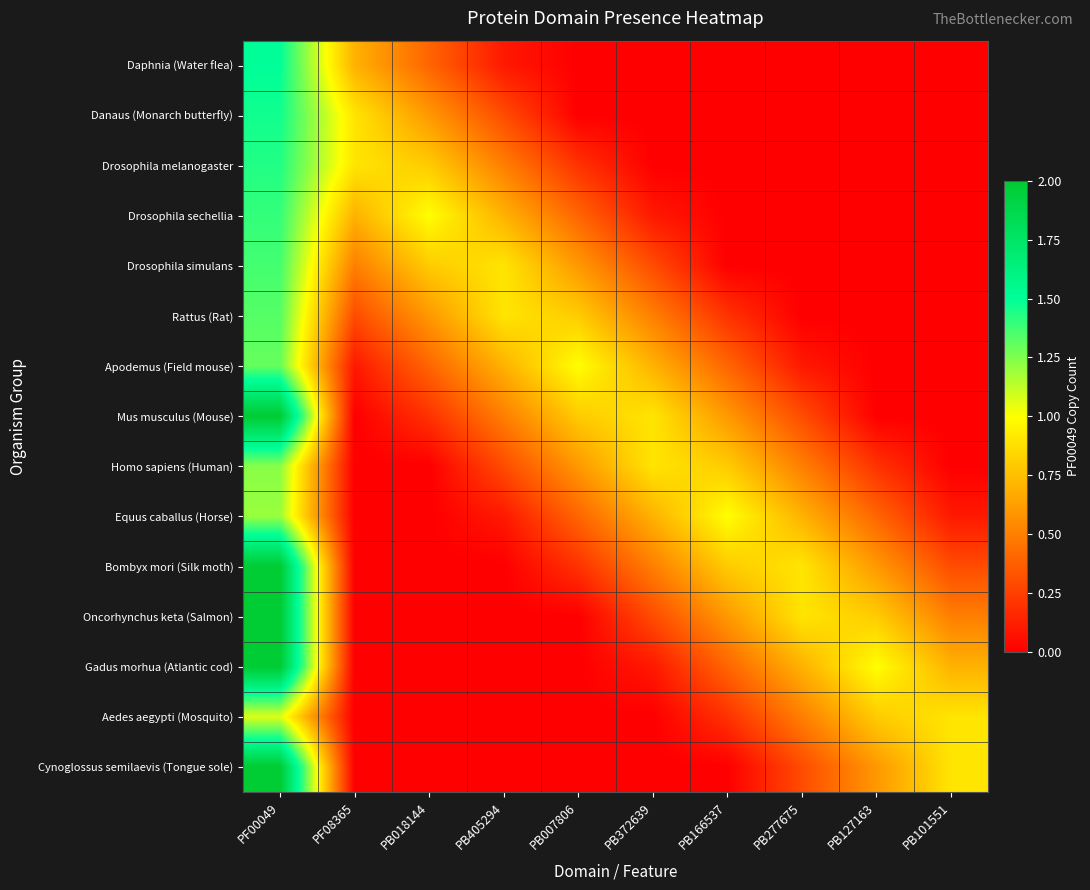

Which series has the widest spread of values?

Mus musculus (Mouse)